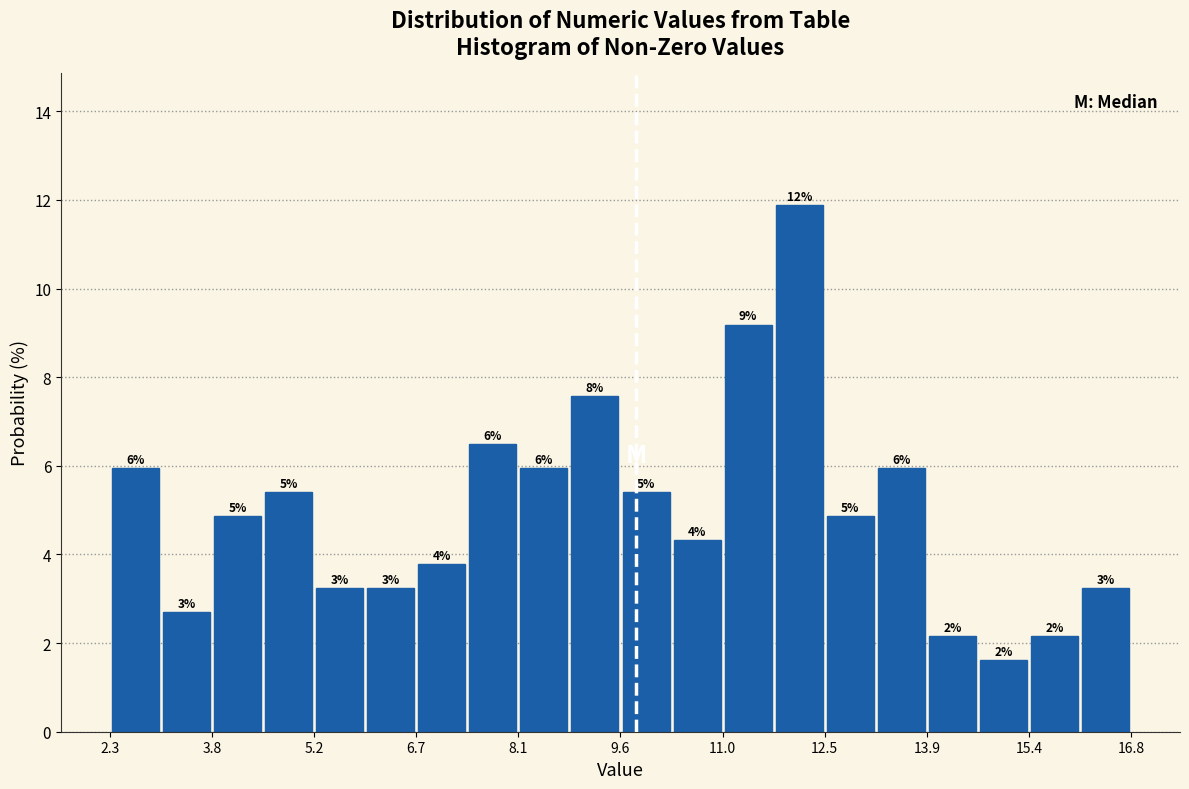

Read against the x-axis, roughly where is the centre of the tallest bar?

12.2